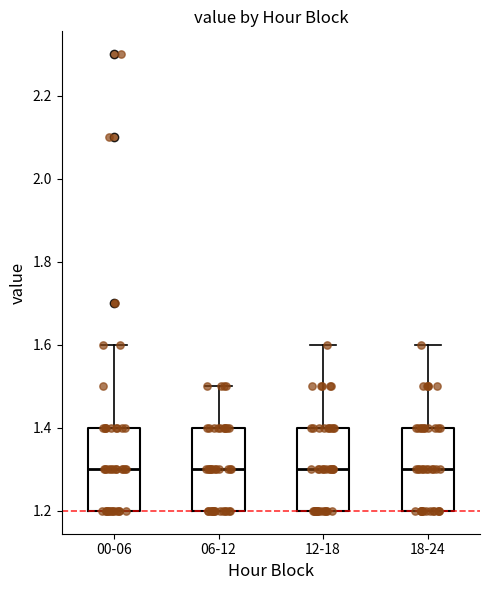

Reading left to right, transcribe this box plot: for each box, give where its median line is, the range the box spans, and where its two whiskers end, as read against the y-axis. The values are not printed on the chart, so give them approximately, as read against the axis.

00-06: median 1.3, box 1.2 to 1.4, whiskers 1.2 to 1.6
06-12: median 1.3, box 1.2 to 1.4, whiskers 1.2 to 1.5
12-18: median 1.3, box 1.2 to 1.4, whiskers 1.2 to 1.6
18-24: median 1.3, box 1.2 to 1.4, whiskers 1.2 to 1.6